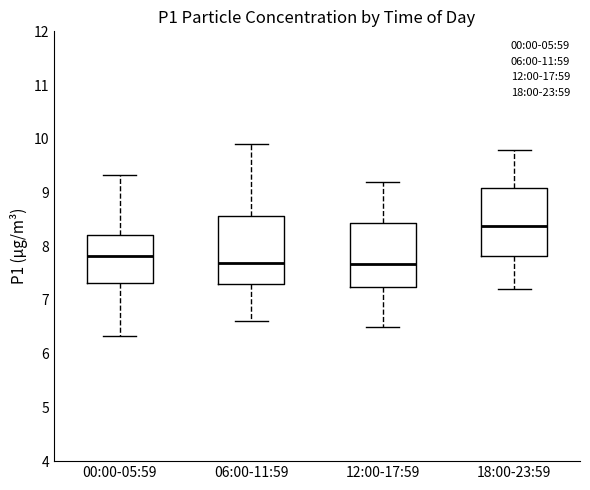

Where is the lower edge of the box for 06:00-11:59 on the y-axis? The values are not printed on the chart, so give them approximately, as read against the axis.

7.3